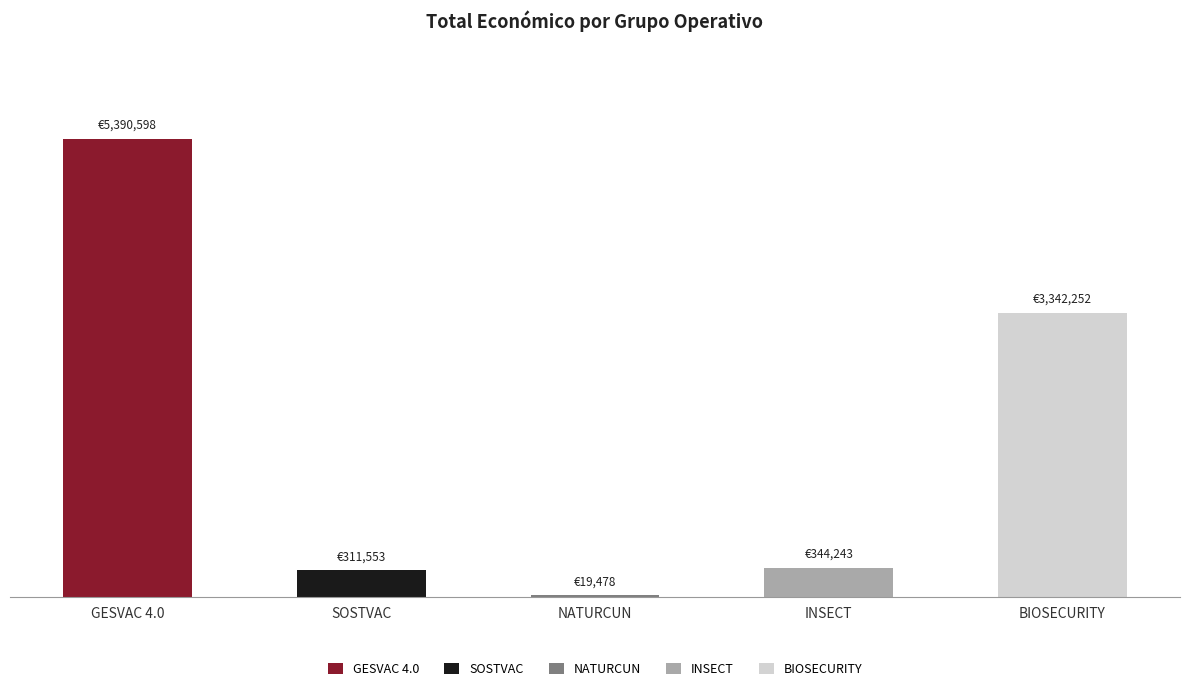

What position from the left is GESVAC 4.0?

1